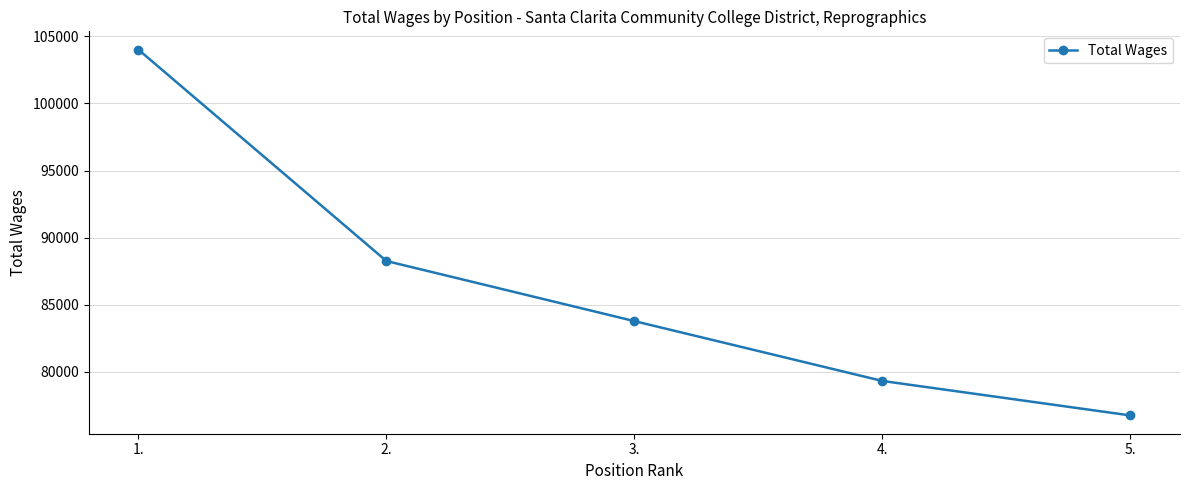

The value at 2. is 88260. True or false?

True